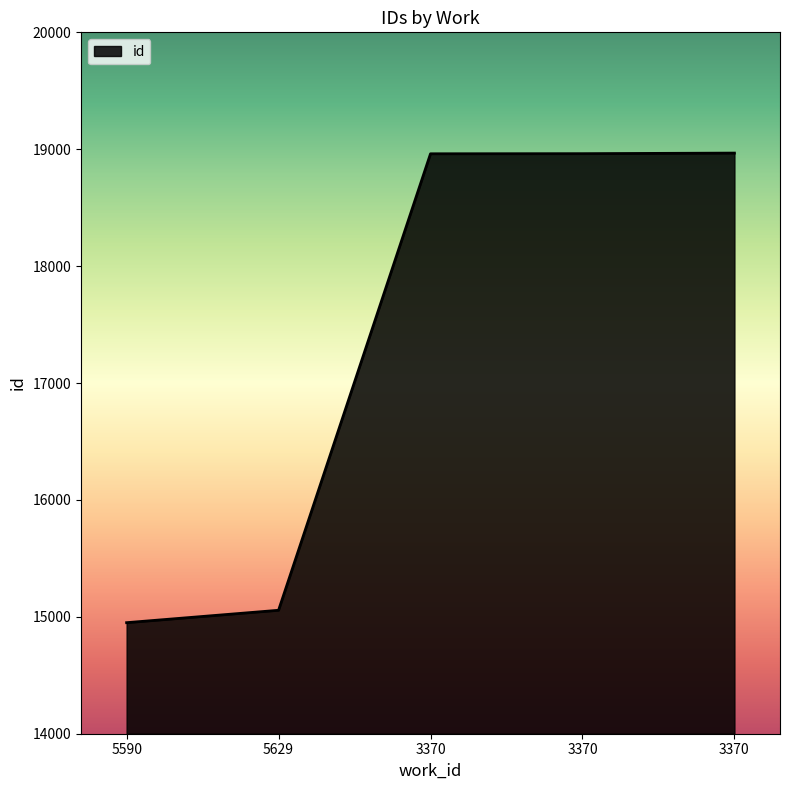

Reading right to left, list all the values displayed in this chart.

18967	18962	18961	15056	14950